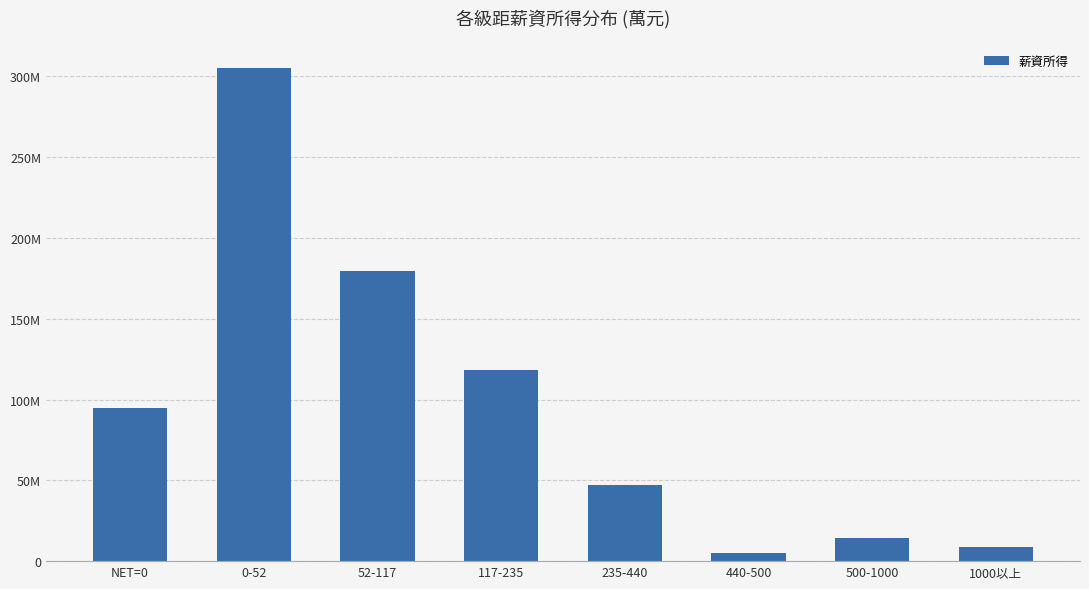

Reading left to right, transcribe all the data shown in this chart.

NET=0=94527260	0-52=305137429	52-117=179580696	117-235=118452761	235-440=47045348	440-500=5134631	500-1000=14409100	1000以上=8746037